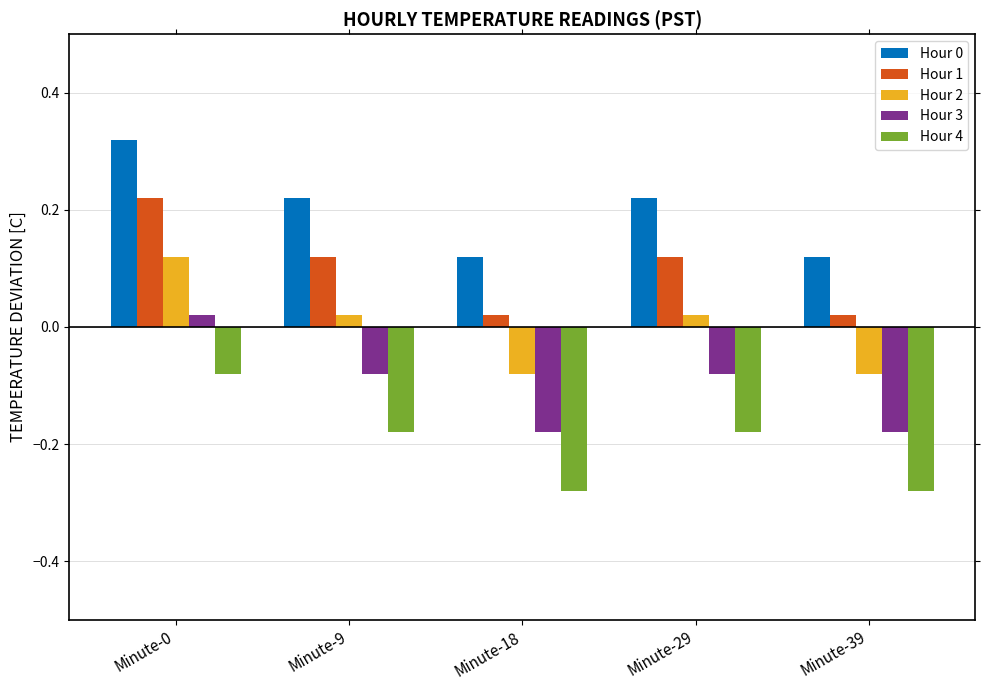

At how many categories does at least one series exceed 0?

5